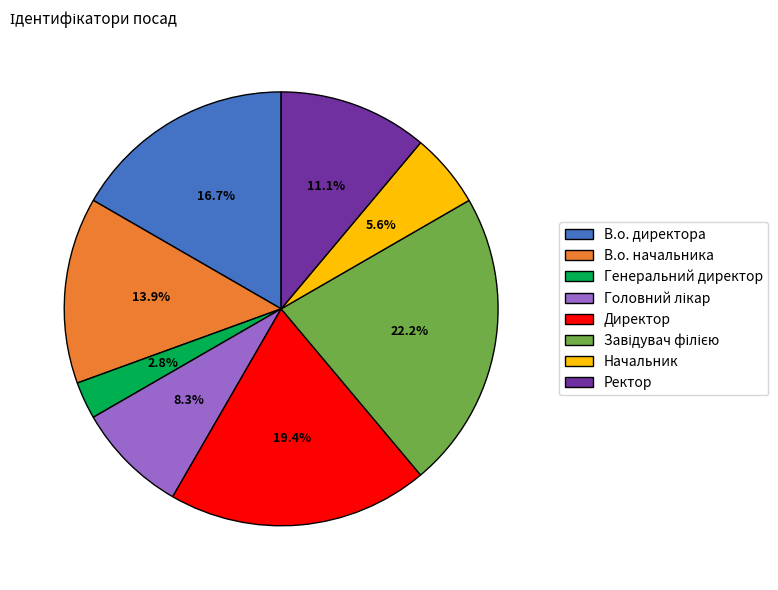

True or false: В.о. директора accounts for 17% of the total.

True